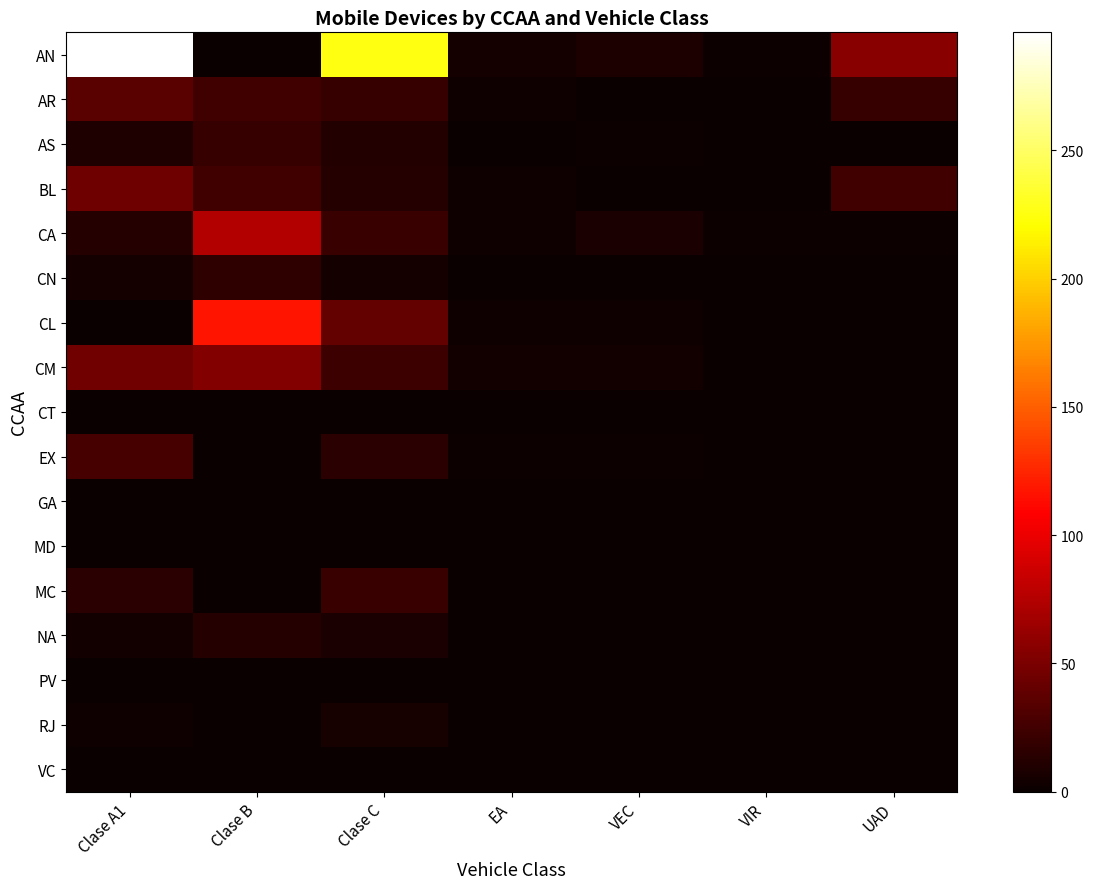

Reading left to right, transcribe all the data shown in this chart.

AN: Clase A1=296	Clase B=1	Clase C=226	EA=5	VEC=9	VIR=2	UAD=56
AR: Clase A1=35	Clase B=25	Clase C=20	EA=3	VEC=0	VIR=0	UAD=20
AS: Clase A1=10	Clase B=20	Clase C=11	EA=1	VEC=2	VIR=0	UAD=0
BL: Clase A1=45	Clase B=25	Clase C=12	EA=3	VEC=1	VIR=0	UAD=25
CA: Clase A1=12	Clase B=75	Clase C=21	EA=3	VEC=8	VIR=2	UAD=2
CN: Clase A1=5	Clase B=17	Clase C=5	EA=1	VEC=1	VIR=1	UAD=0
CL: Clase A1=0	Clase B=117	Clase C=40	EA=3	VEC=3	VIR=0	UAD=0
CM: Clase A1=46	Clase B=54	Clase C=23	EA=4	VEC=4	VIR=0	UAD=0
CT: Clase A1=0	Clase B=0	Clase C=0	EA=0	VEC=0	VIR=0	UAD=0
EX: Clase A1=27	Clase B=0	Clase C=14	EA=2	VEC=2	VIR=0	UAD=0
GA: Clase A1=0	Clase B=0	Clase C=0	EA=0	VEC=0	VIR=0	UAD=0
MD: Clase A1=0	Clase B=0	Clase C=0	EA=0	VEC=0	VIR=0	UAD=0
MC: Clase A1=14	Clase B=0	Clase C=21	EA=1	VEC=1	VIR=0	UAD=0
NA: Clase A1=4	Clase B=12	Clase C=7	EA=1	VEC=1	VIR=0	UAD=0
PV: Clase A1=0	Clase B=0	Clase C=0	EA=0	VEC=0	VIR=0	UAD=0
RJ: Clase A1=3	Clase B=0	Clase C=6	EA=1	VEC=1	VIR=0	UAD=0
VC: Clase A1=0	Clase B=0	Clase C=0	EA=0	VEC=0	VIR=0	UAD=0